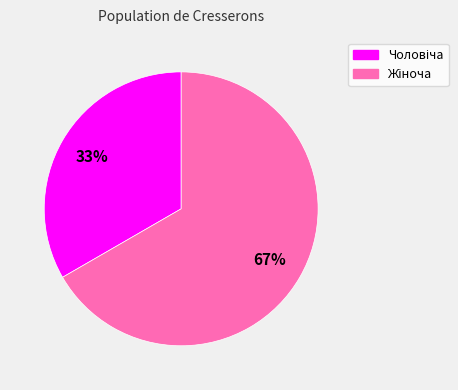

To the nearest percent, what is the average slice percentage?

50%